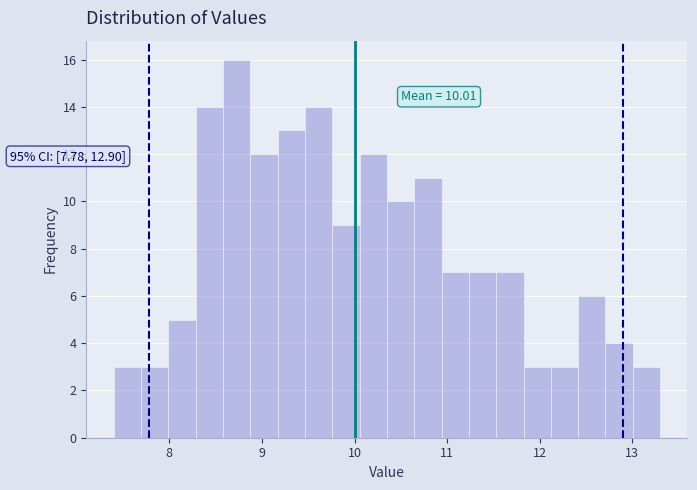

Around what value on the x-axis is the tallest bar? Give the approximate position of its centre, as read against the axis.

8.7